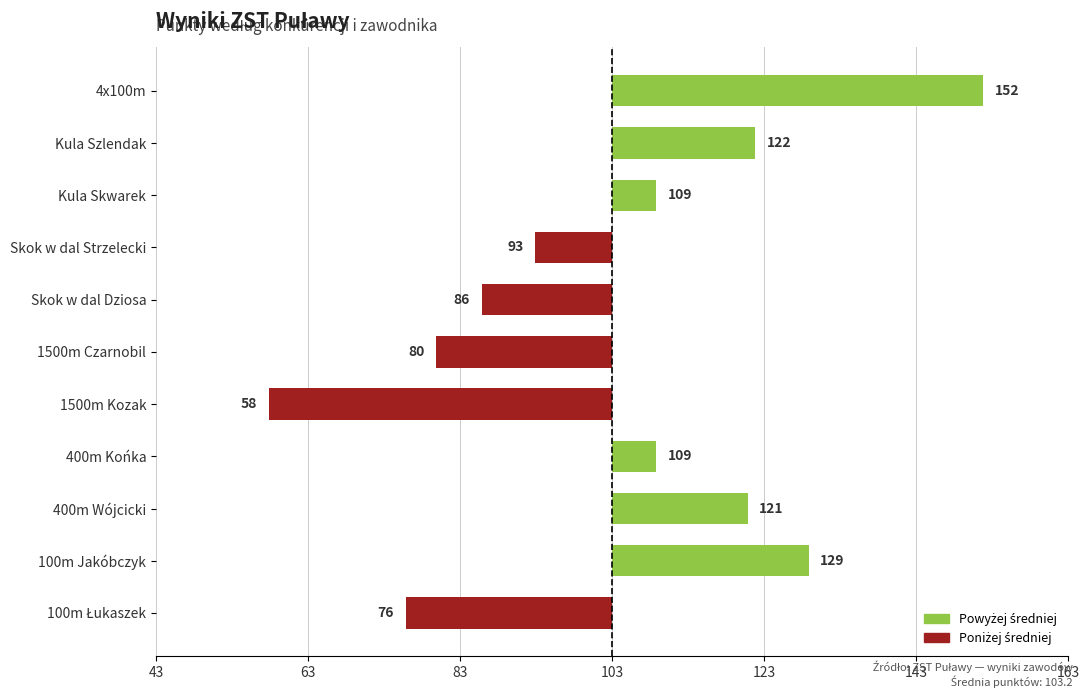

Are the bars horizontal?

Yes